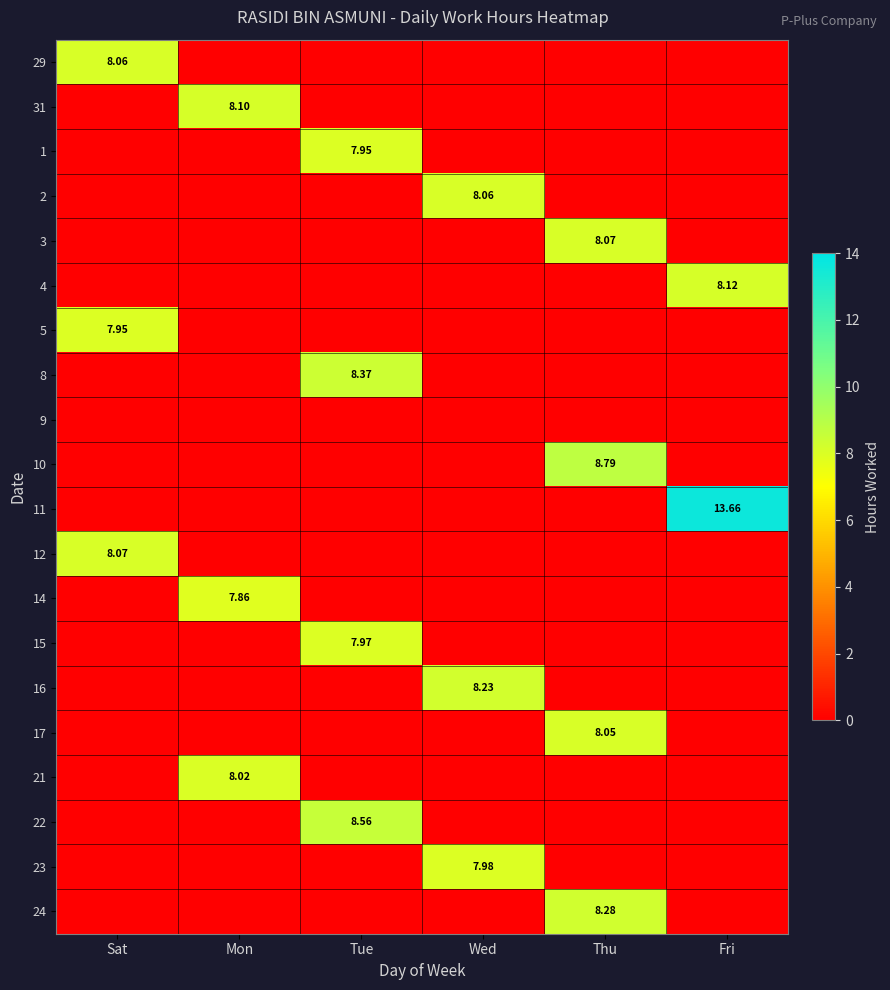

List the labels in order of 15 value, largest first.

Tue, Sat, Mon, Wed, Thu, Fri